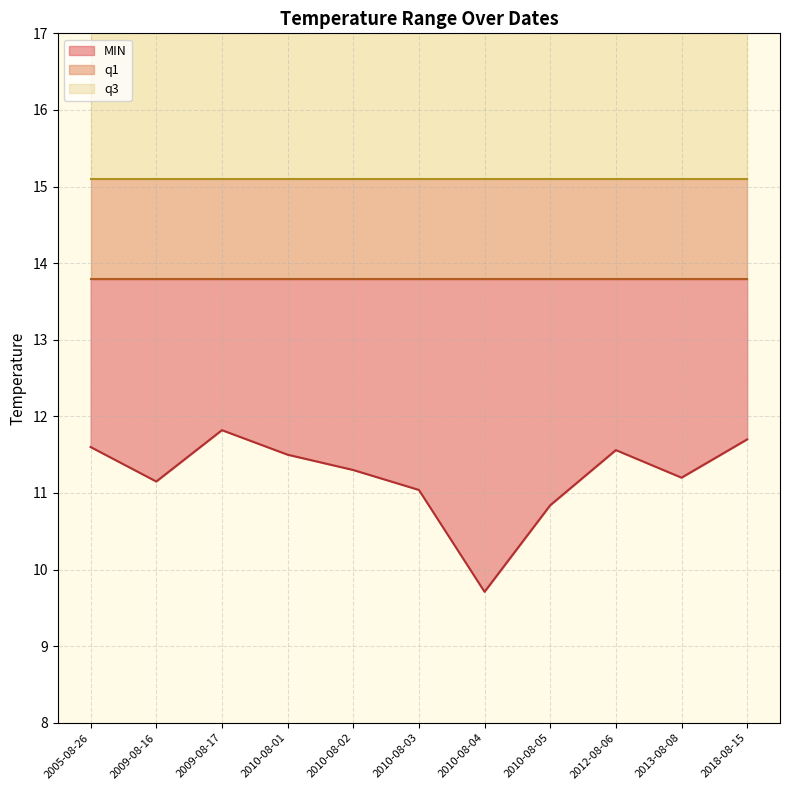

Is it true that q1 equals 13.8 at 2010-08-01?

True